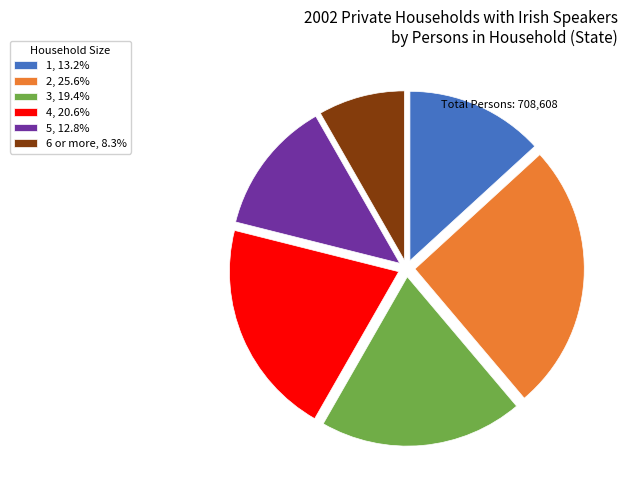

Is there any slice that represents more than half of the pie?

No